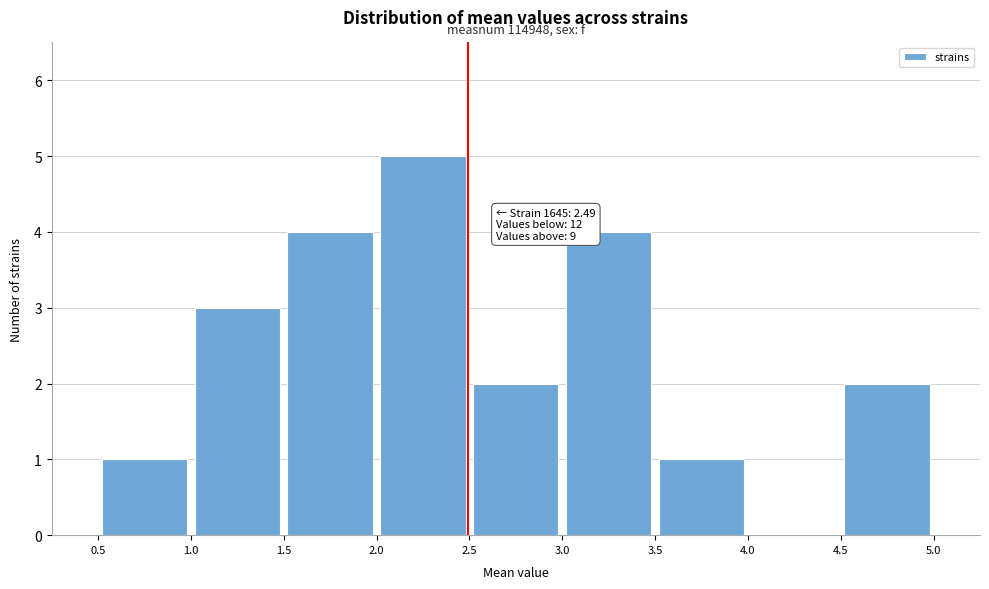

Over which range of the x-axis is the bar tallest?

2.0 to 2.5